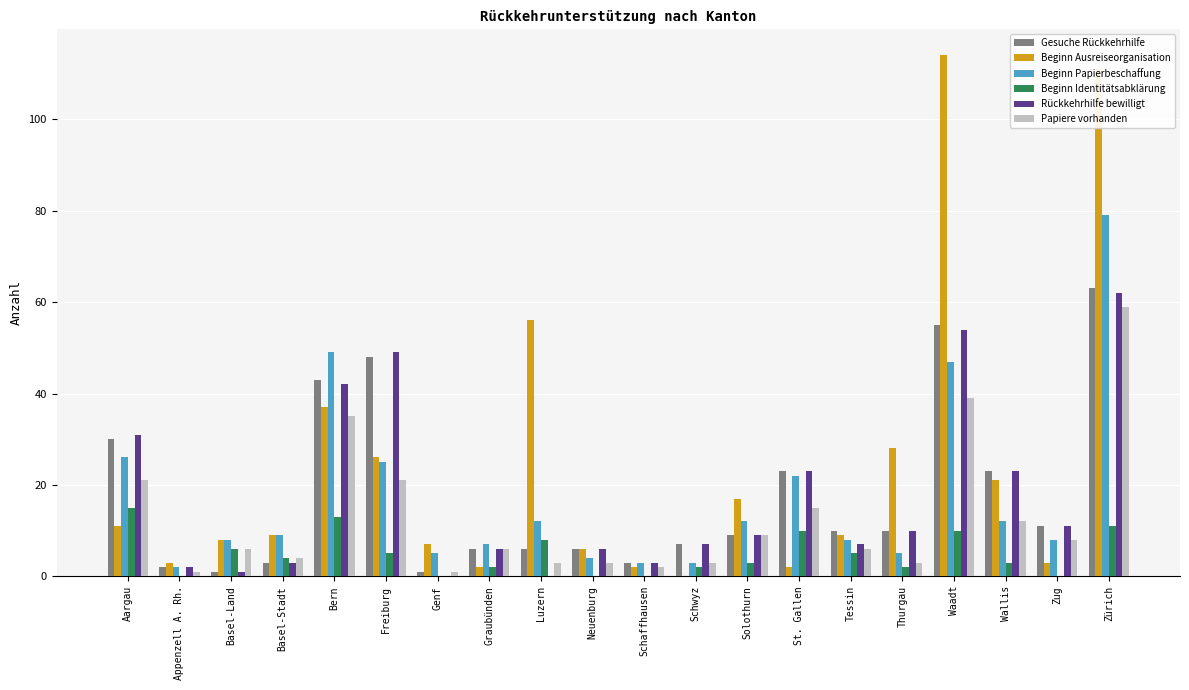

Between Graubünden and Tessin, which series saw the biggest shift?

Beginn Ausreiseorganisation